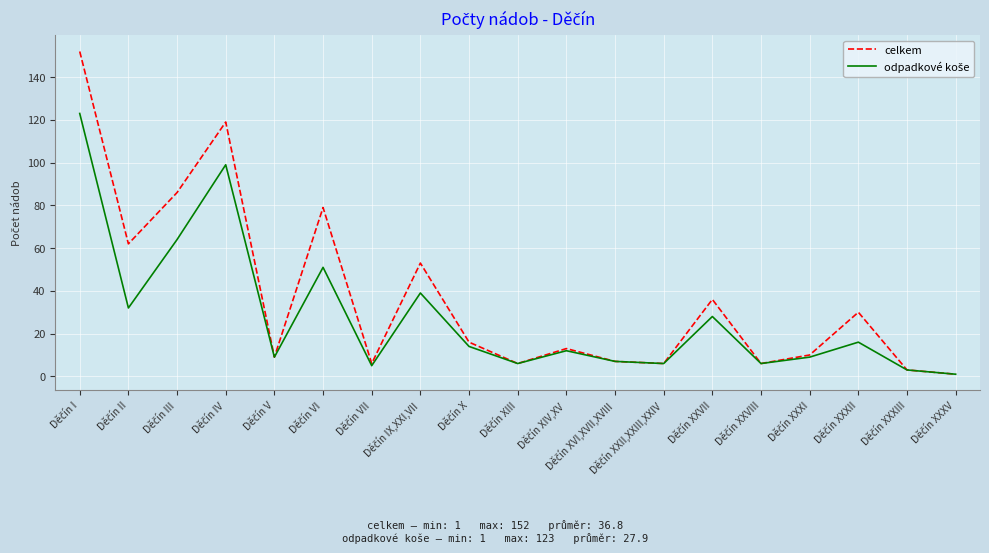

Which series has the largest total across all categories?

celkem